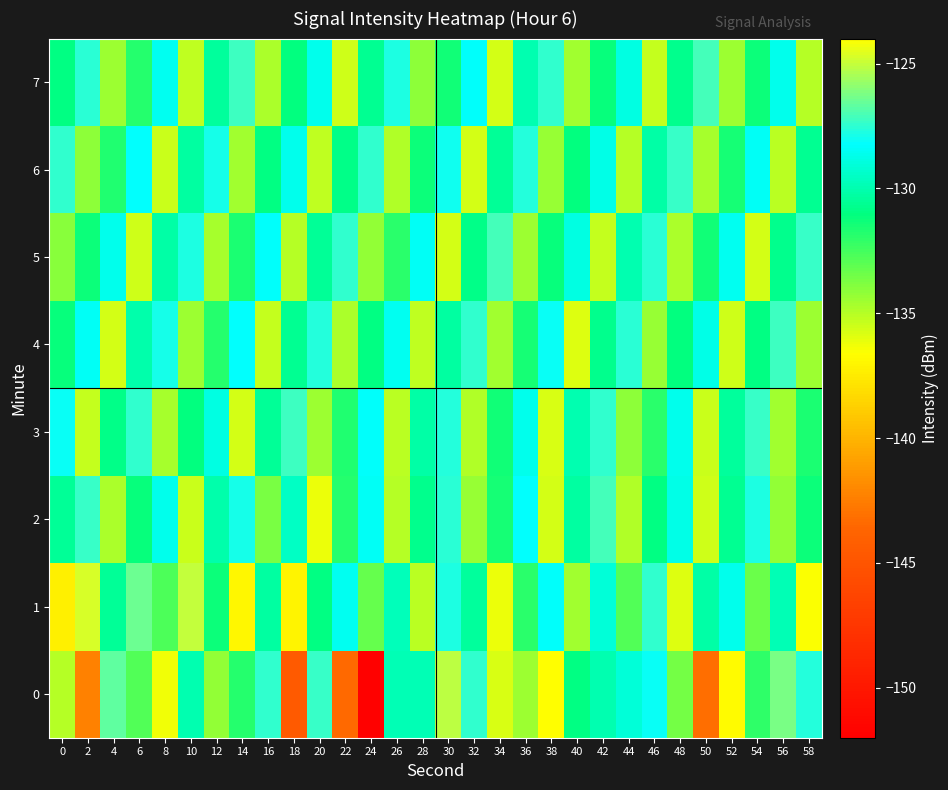

What is the maximum value shown in the chart?

-124.7